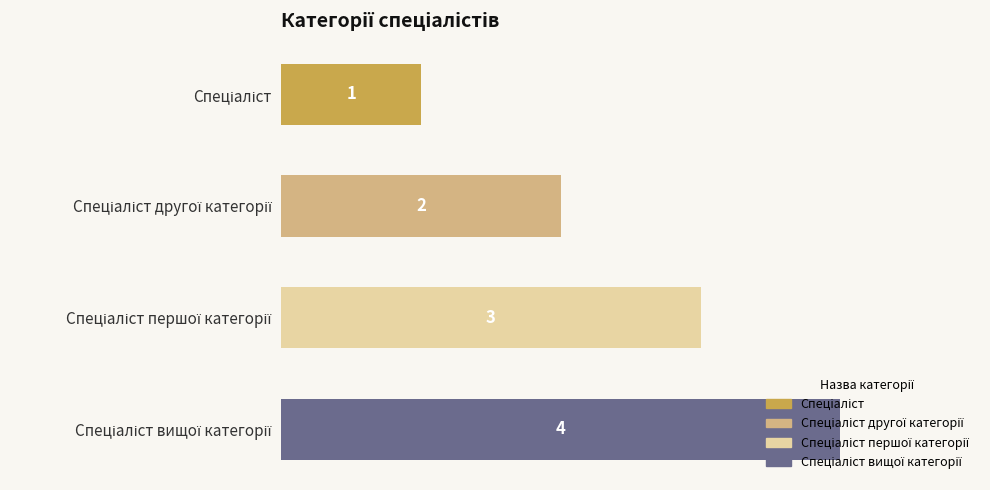

What is the sum of all values?

10